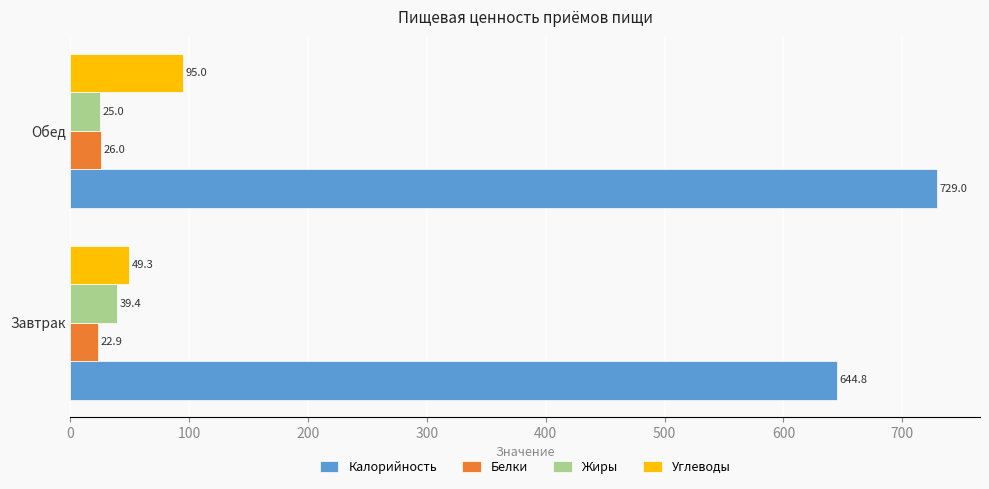

What is the maximum value for Жиры?

39.4